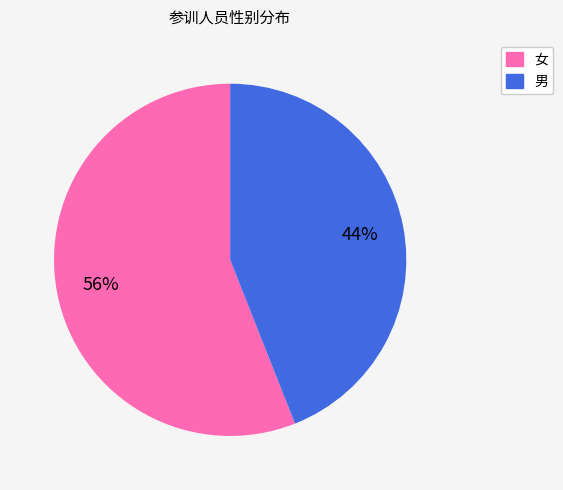

Count the number of slices in the pie.

2